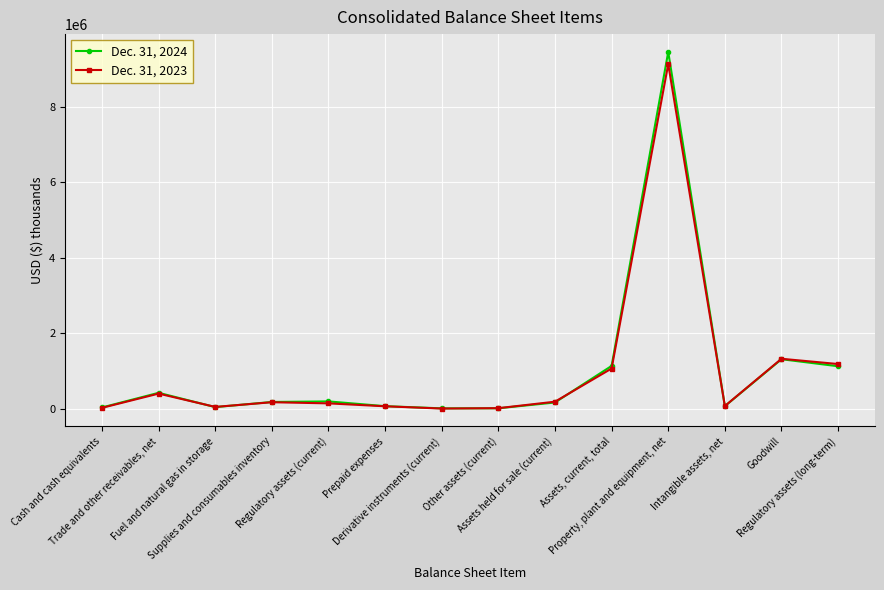

Rank the categories by Dec. 31, 2023 value from lowest to highest.

Derivative instruments (current), Other assets (current), Cash and cash equivalents, Fuel and natural gas in storage, Prepaid expenses, Intangible assets, net, Regulatory assets (current), Supplies and consumables inventory, Assets held for sale (current), Trade and other receivables, net, Assets, current, total, Regulatory assets (long-term), Goodwill, Property, plant and equipment, net